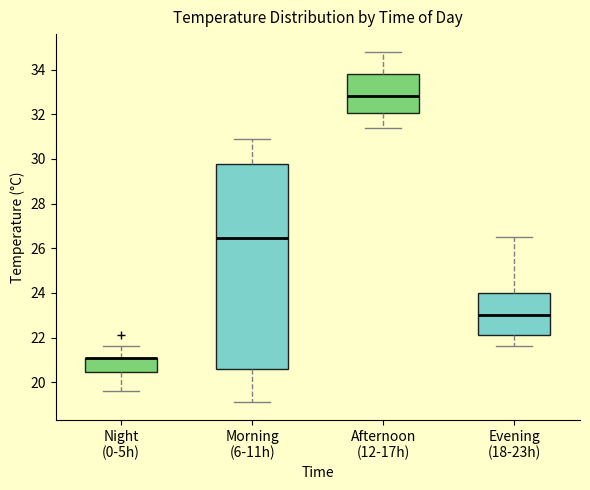

Comparing the boxes themselves (not the whiskers), which one is the tallest?

Morning (6-11h)